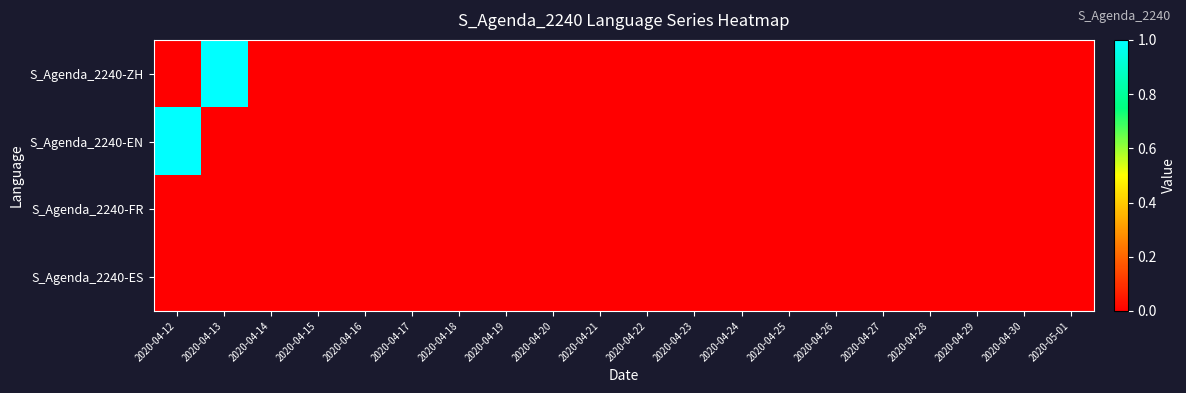

At which category does the chart reach its minimum across all series?

2020-04-12